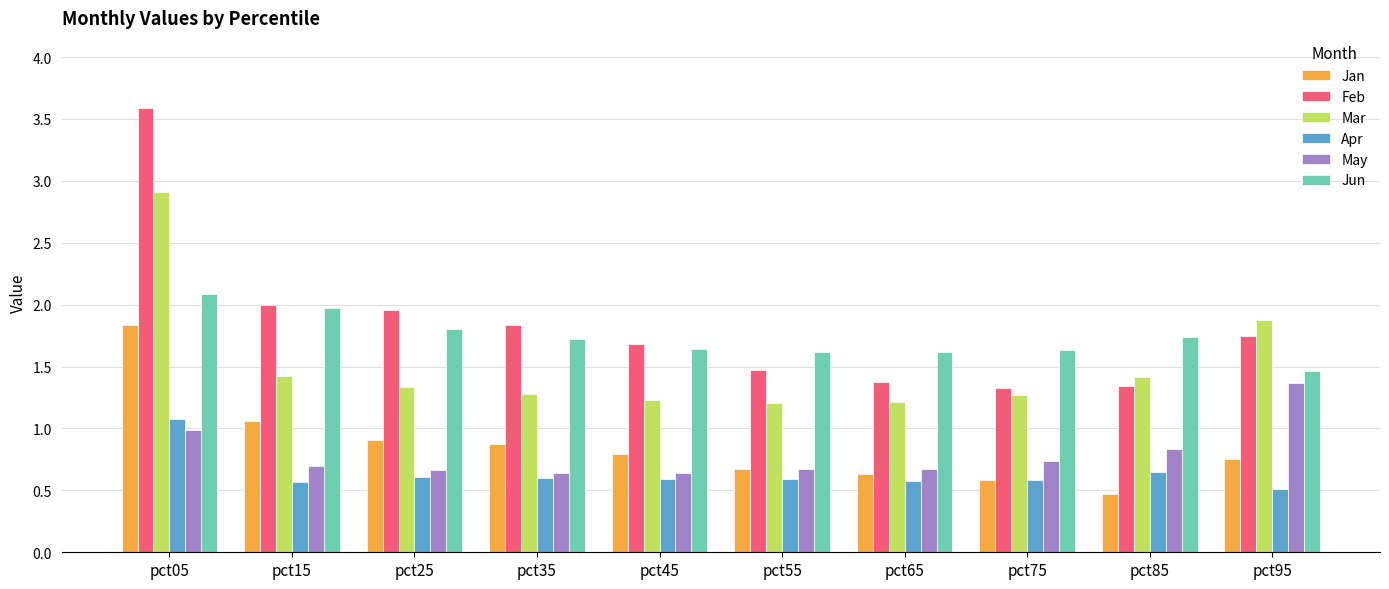

What are all the series names shown in the legend?

Jan, Feb, Mar, Apr, May, Jun